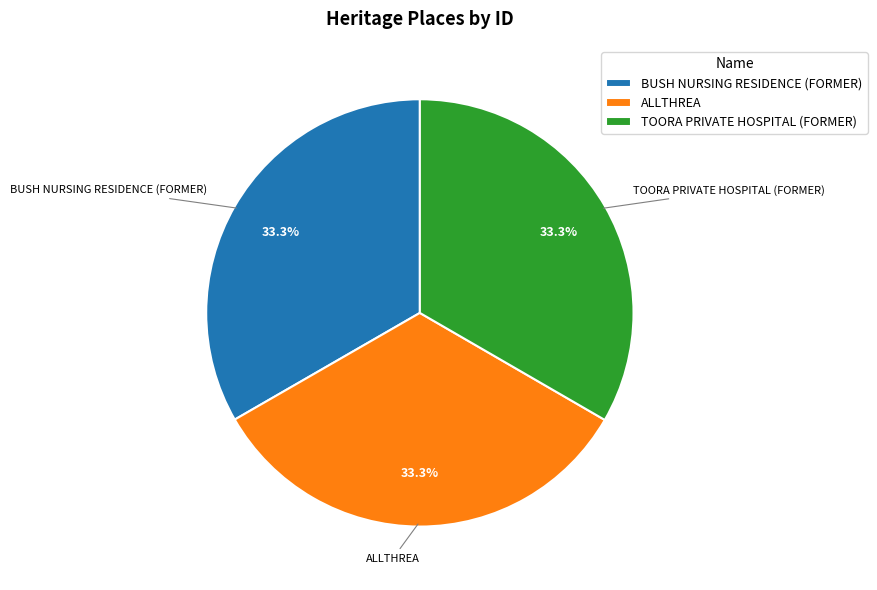

Does any single category account for the majority?

No